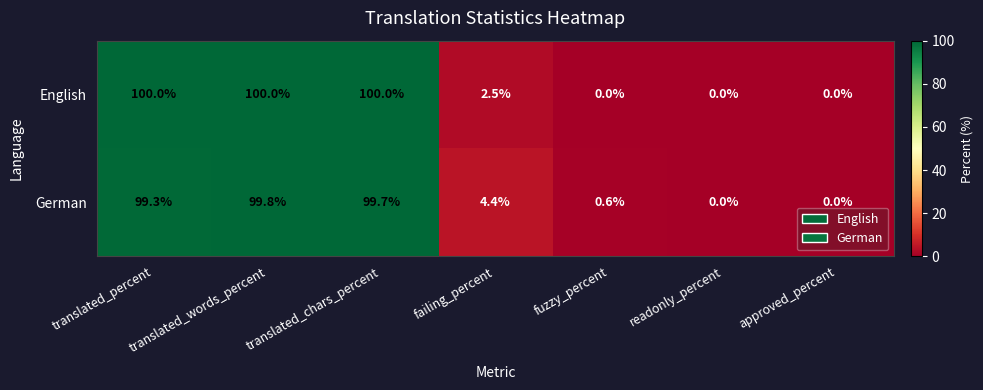

How many data points does each series have?

7